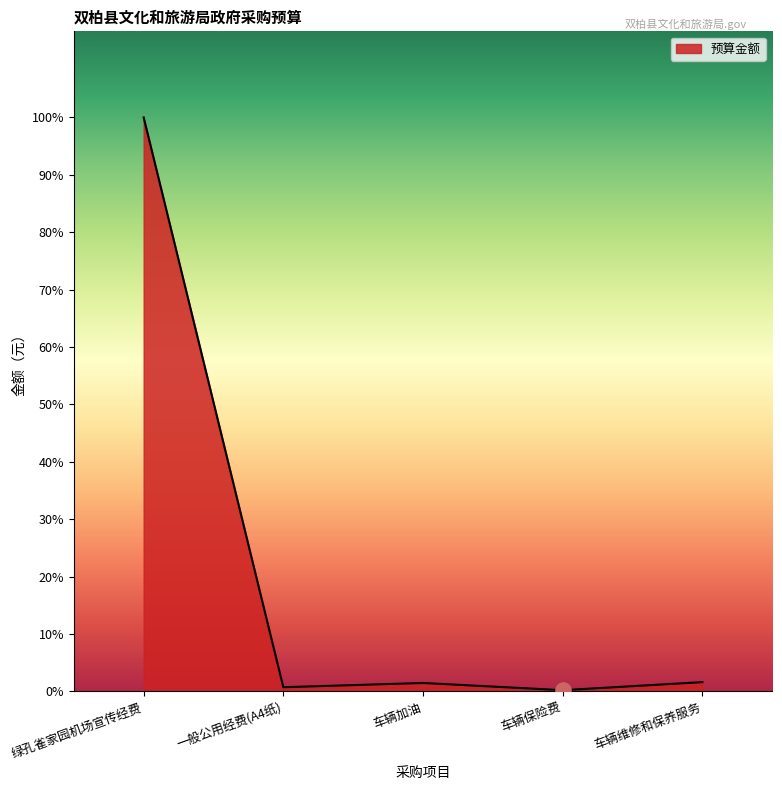

Is this an area chart (filled region under the line)?

Yes